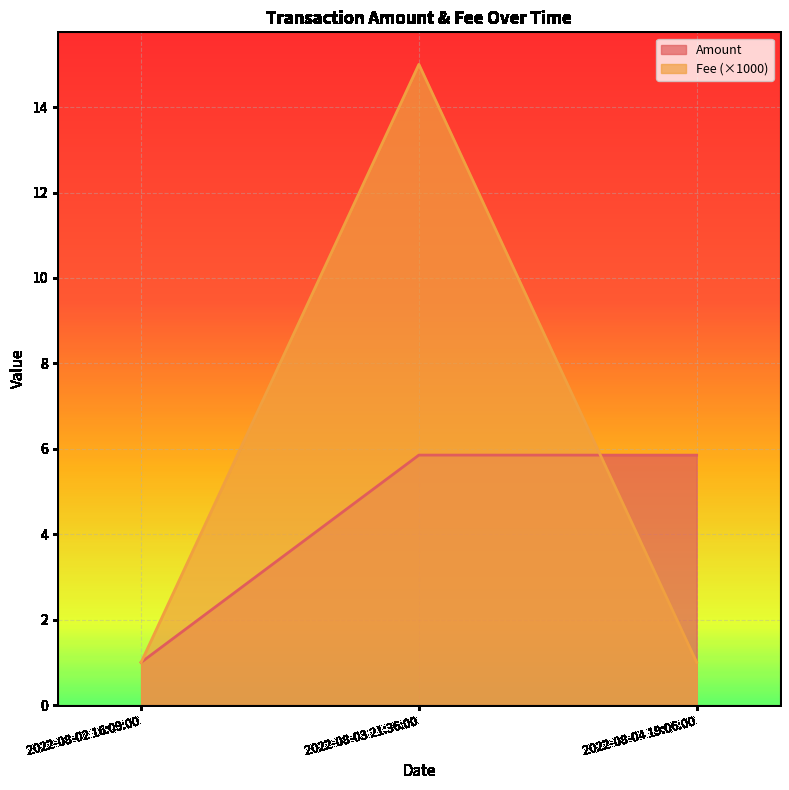

Rank the categories by value from highest to lowest.

2022-08-03 21:36:00, 2022-08-02 16:09:00, 2022-08-04 19:06:00